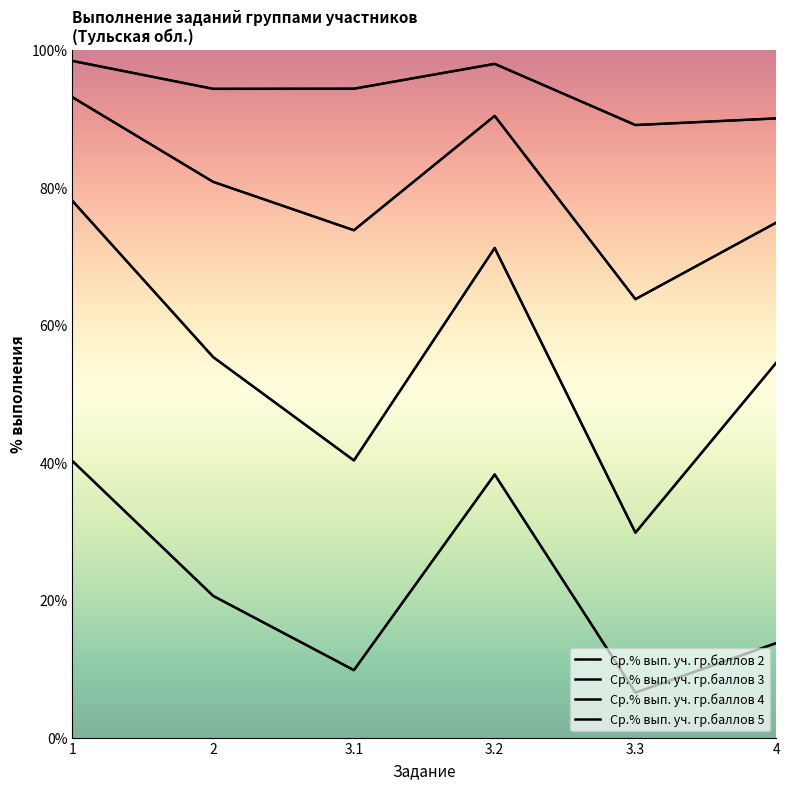

True or false: Ср.% вып. уч. гр.баллов 4 and Ср.% вып. уч. гр.баллов 3 cross at least once.

False